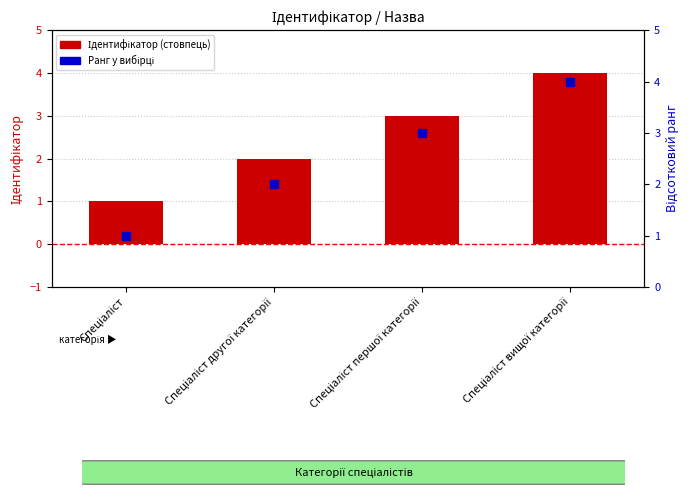

At how many categories does at least one series exceed 3?

1